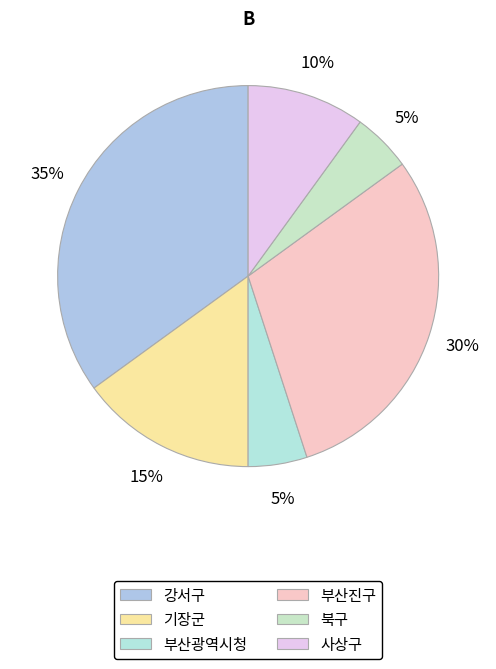

To the nearest percent, what is the difference between the largest and smallest slice percentages?

30%